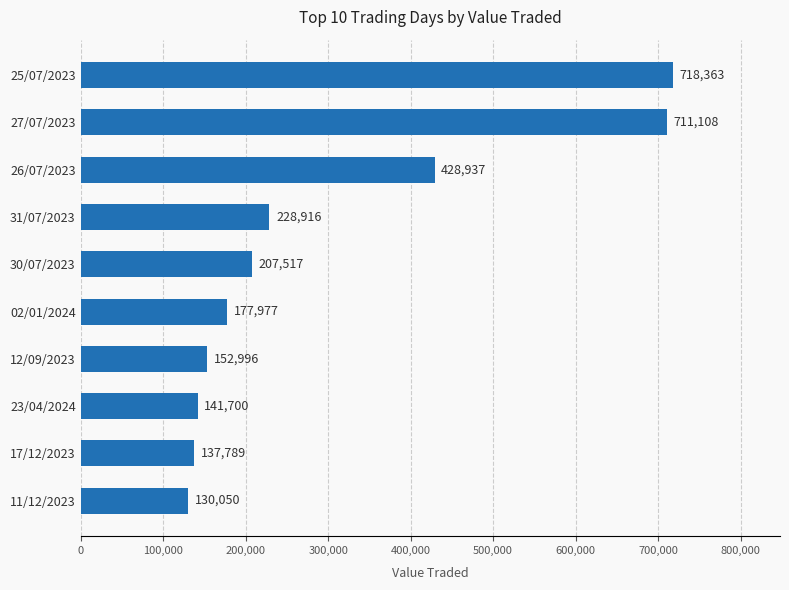

List the labels in order of value, smallest first.

11/12/2023, 17/12/2023, 23/04/2024, 12/09/2023, 02/01/2024, 30/07/2023, 31/07/2023, 26/07/2023, 27/07/2023, 25/07/2023